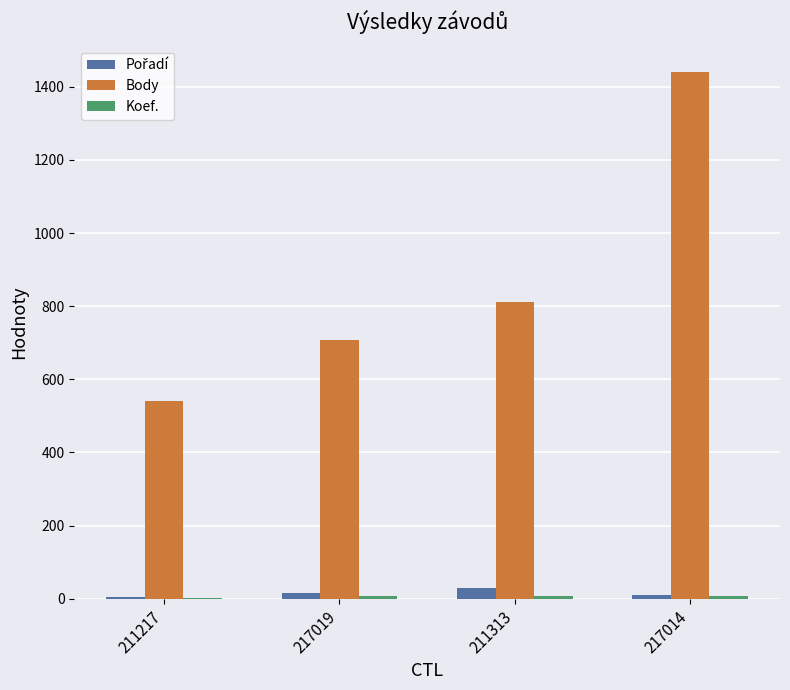

Which series has the largest total across all categories?

Body